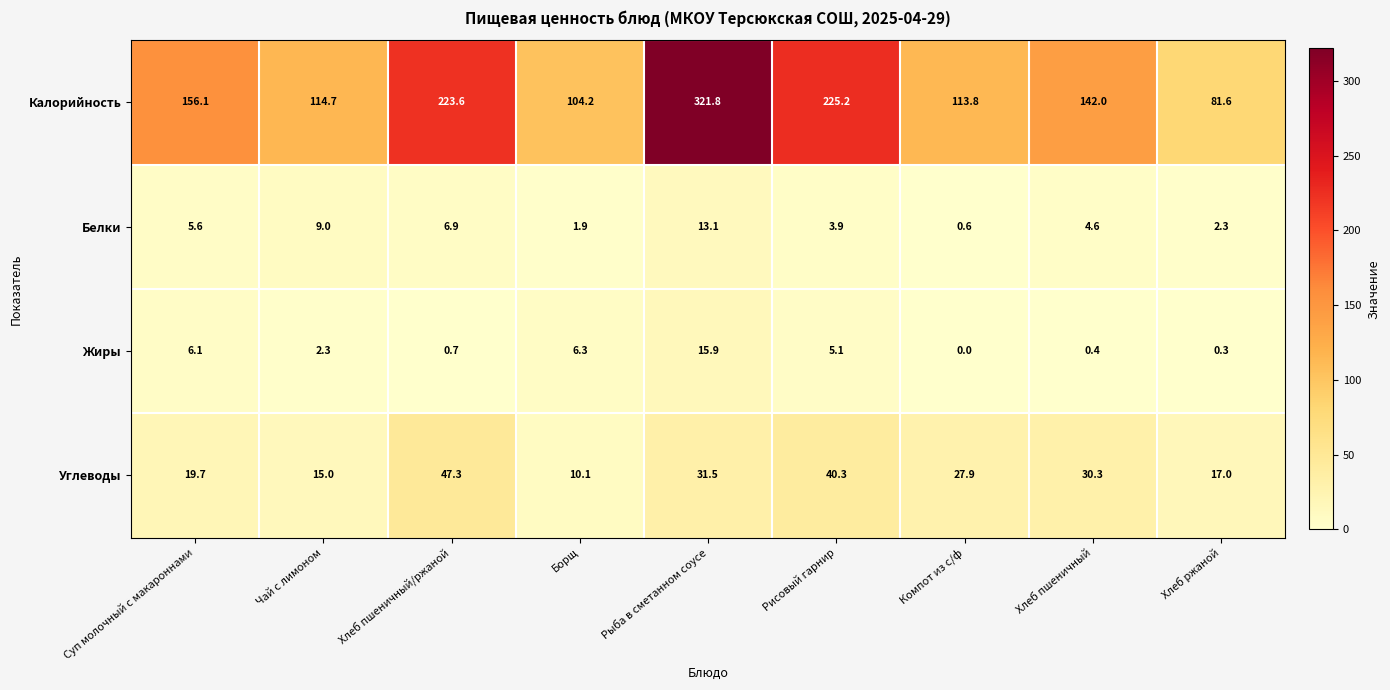

Which series has the largest total across all categories?

Калорийность